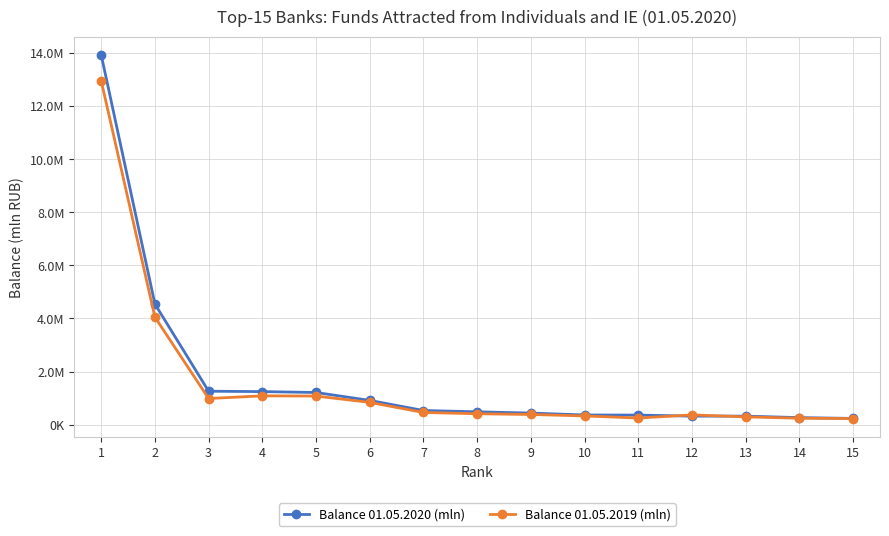

Is this an area chart (filled region under the line)?

No